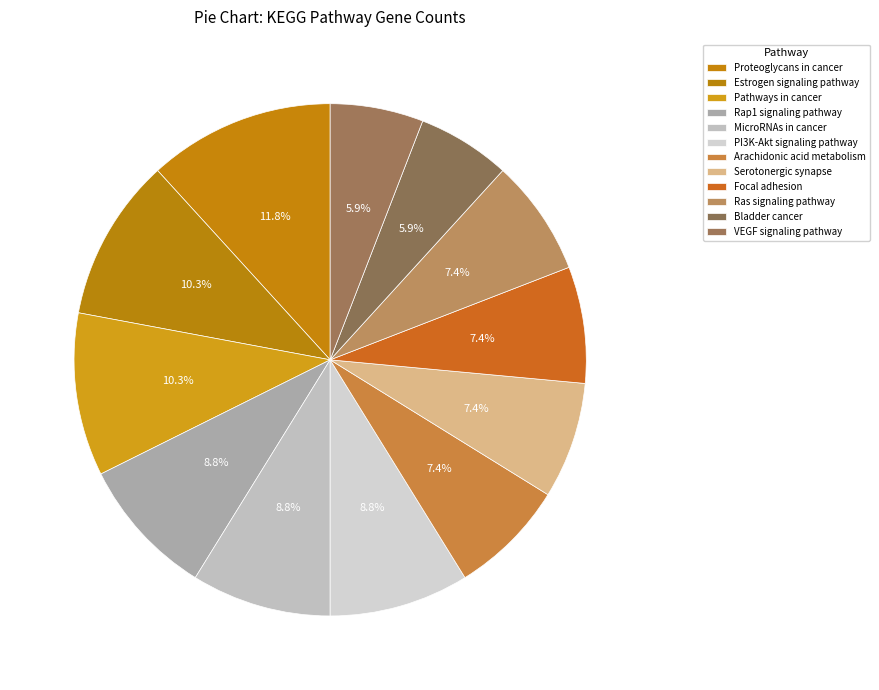

Which category has the smallest portion of the pie?

Bladder cancer